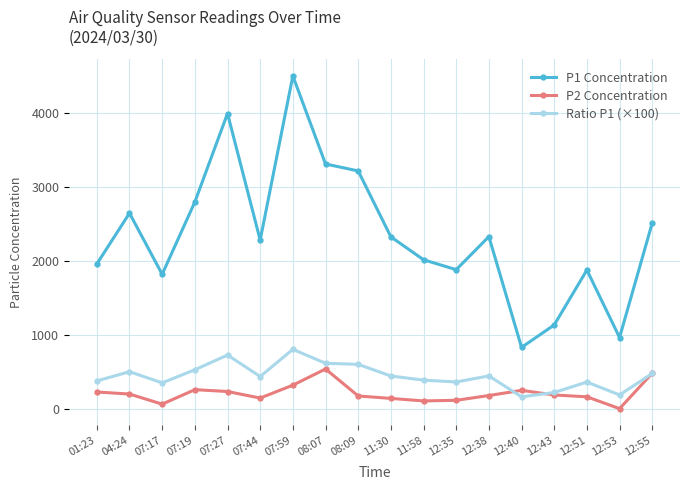

How many values in the Ratio P1 (×100) series are below 442?

9